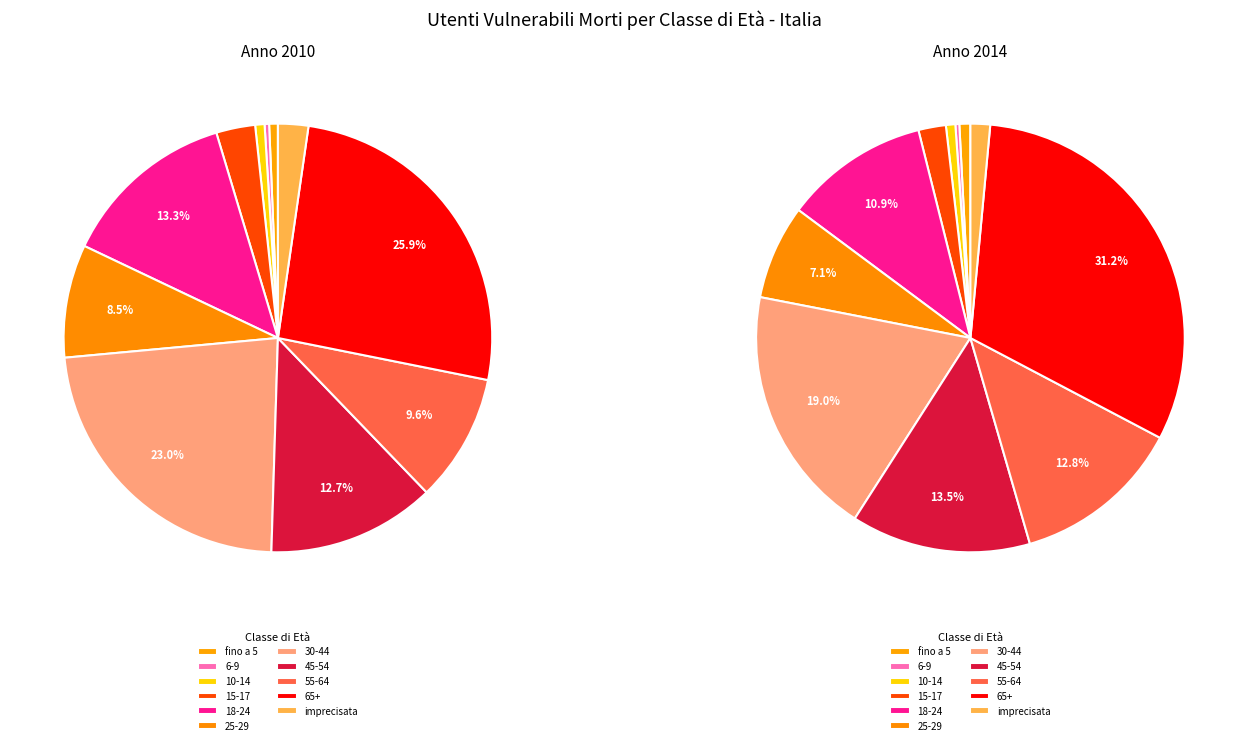

The 15-17 anni slice represents 1% of the pie. True or false?

False